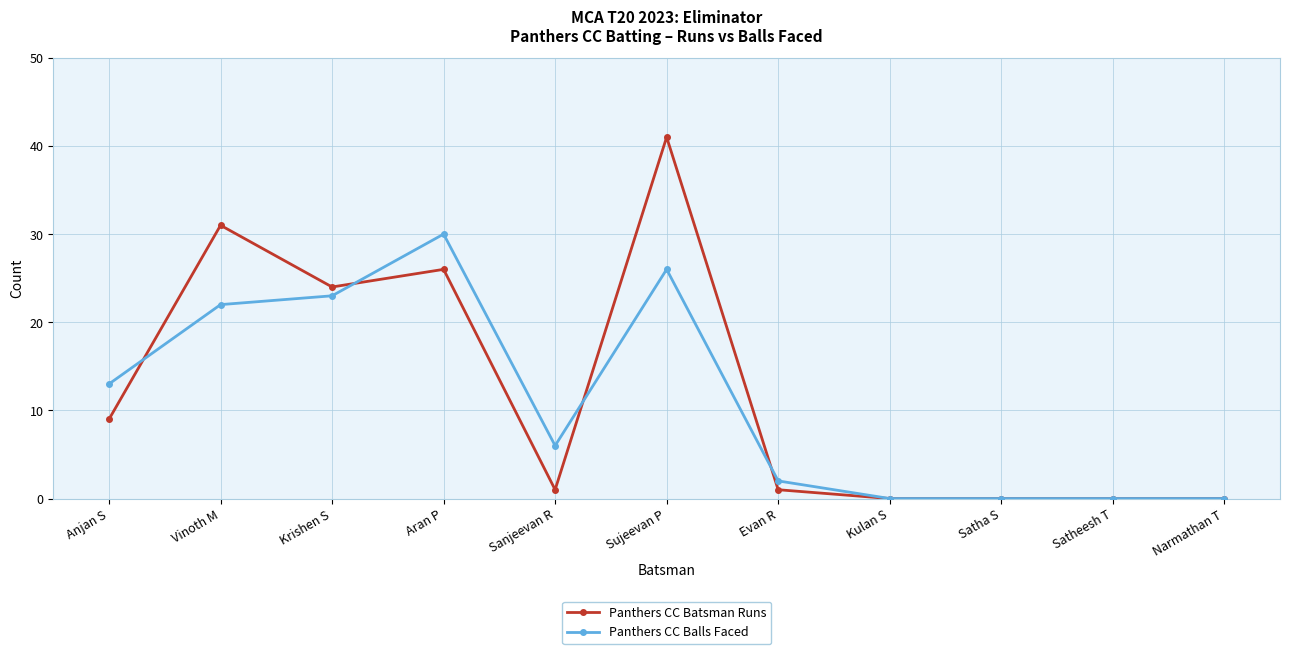

At Sanjeevan R, list the series in order from smallest to largest.

Panthers CC Batsman Runs, Panthers CC Balls Faced